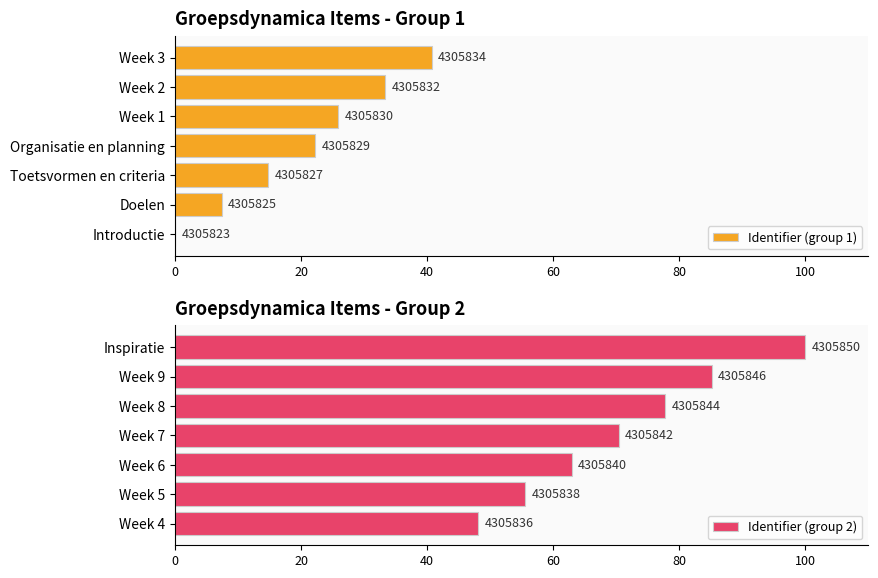

What is the sum of the Identifier (group 1) values at Week 2 and Toetsvormen en criteria?

48.1